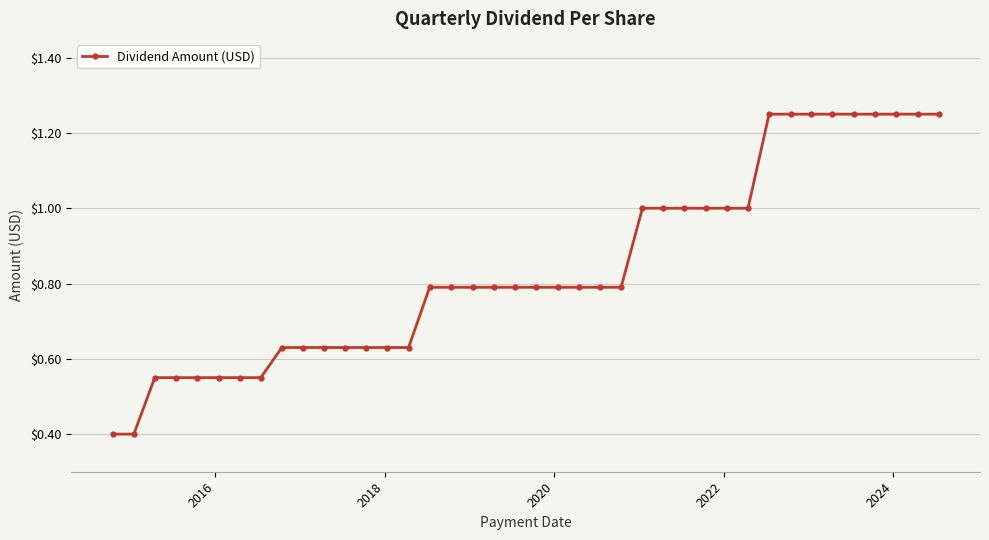

How many data points does each series have?

40